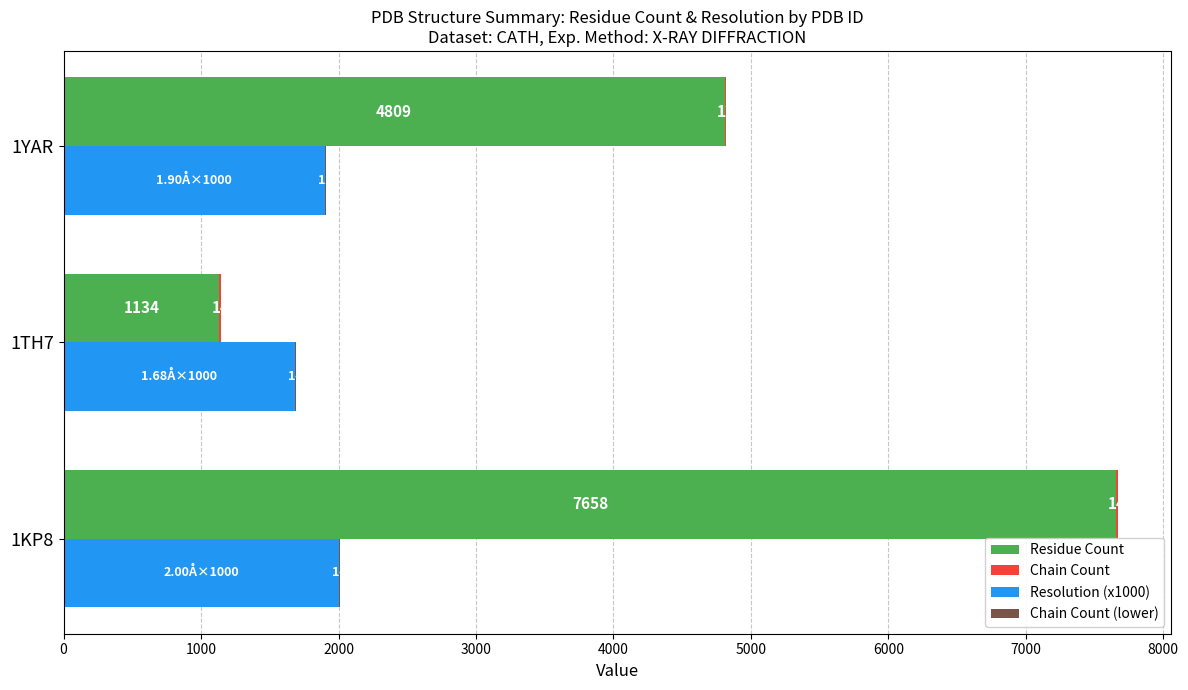

List the series in order of their peak value, lowest first.

Chain Count, Chain Count (lower), Resolution (x1000), Residue Count